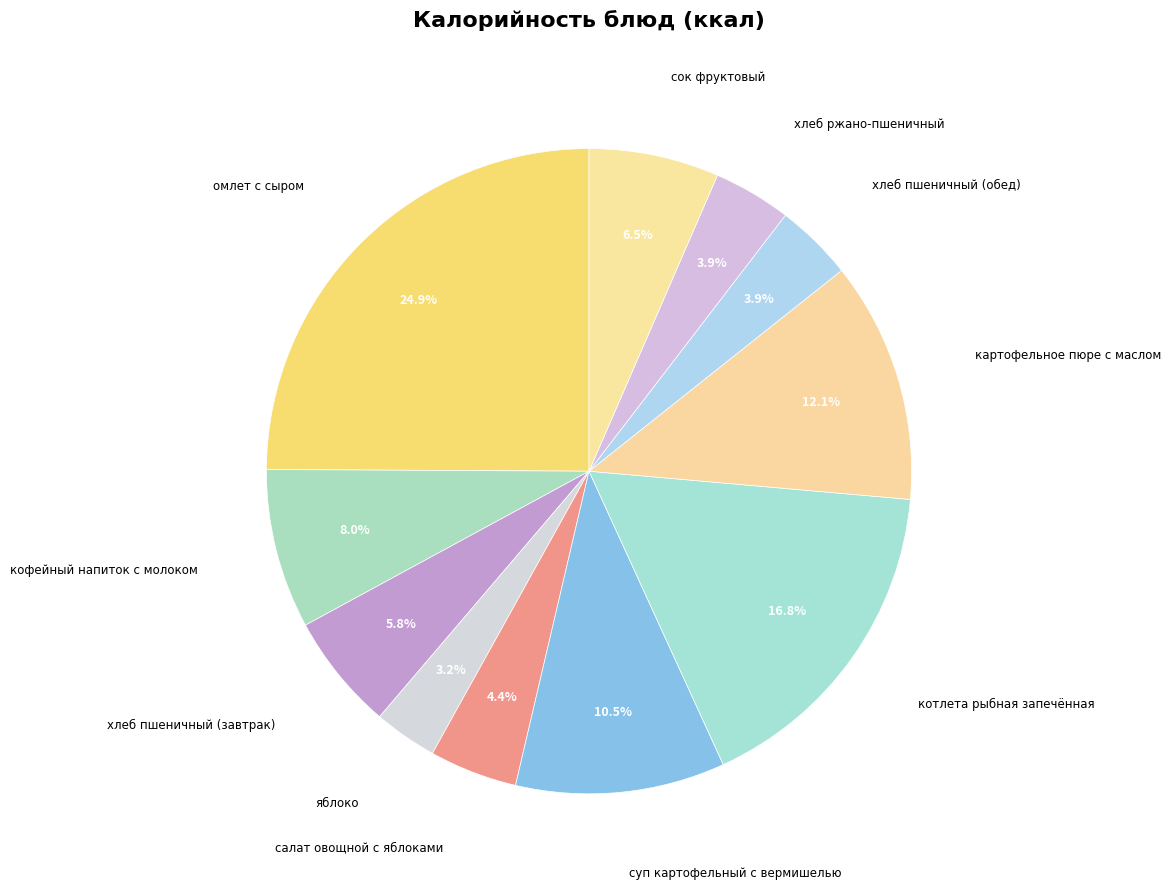

What is the total percentage of хлеб пшеничный (завтрак) and яблоко?

9.0%